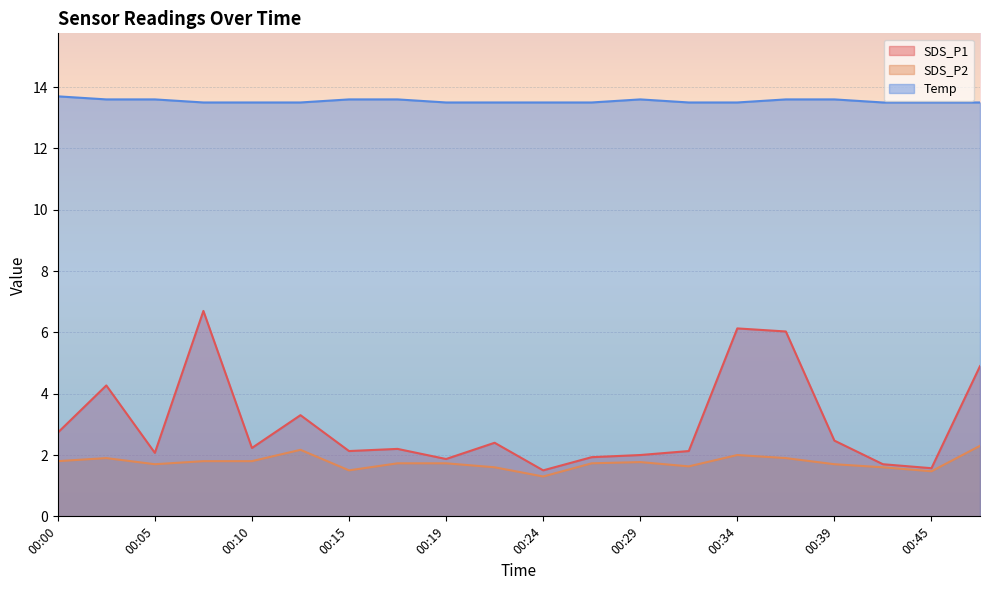

How many interior local peaks does the Temp series have?

1